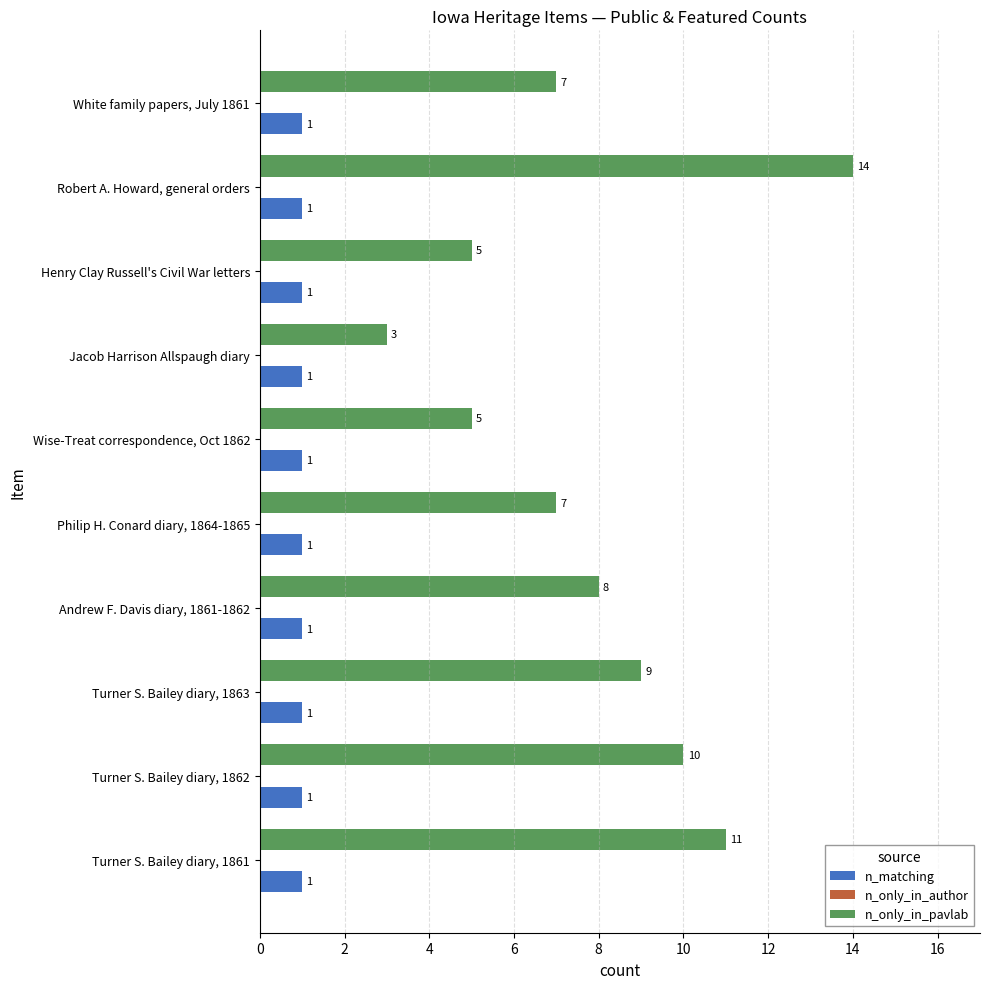

What is the maximum value shown in the chart?

14